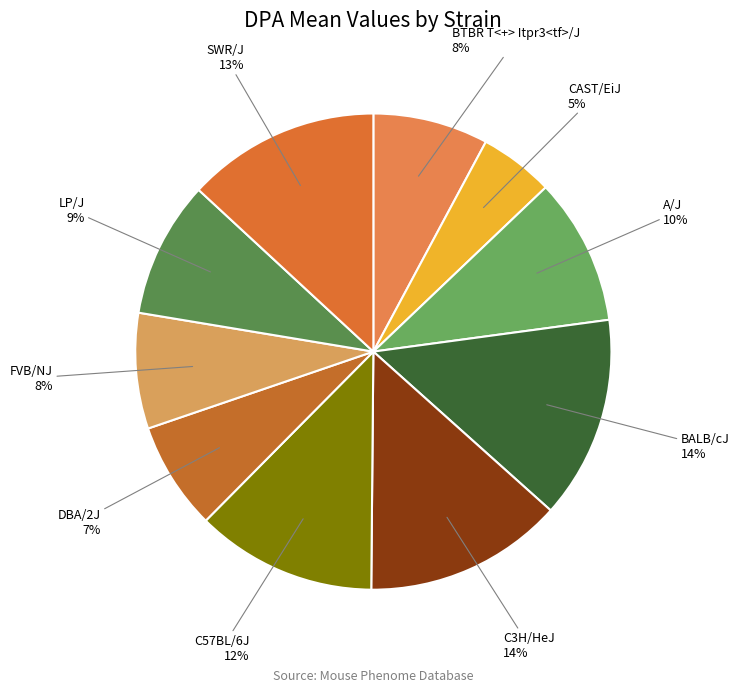

What is the ratio of the value at CAST/EiJ to the value at FVB/NJ?

0.6